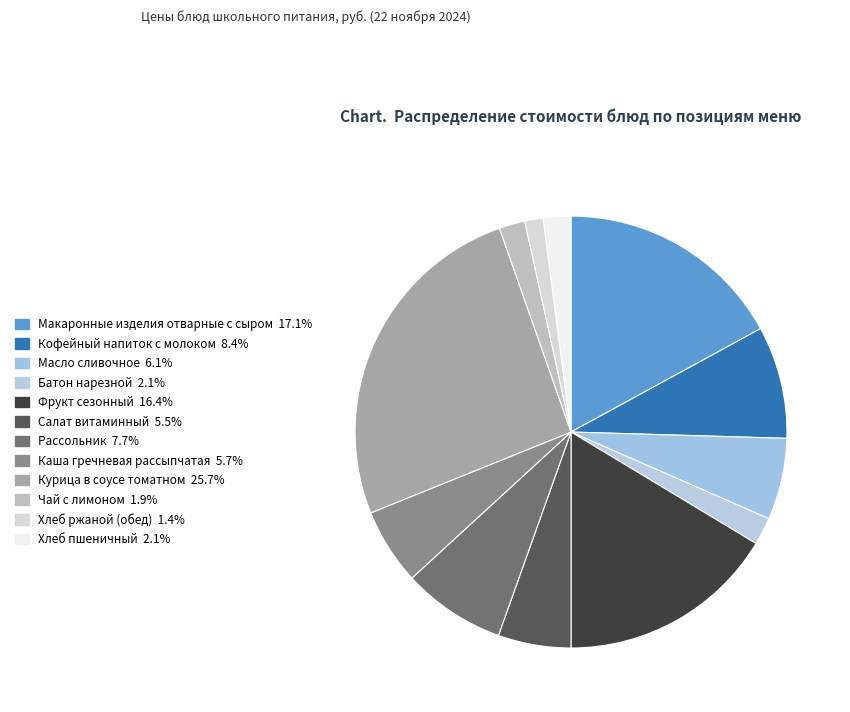

Rank the categories by value from highest to lowest.

Курица в соусе томатном, Макаронные изделия отварные с сыром, Фрукт сезонный, Кофейный напиток с молоком, Рассольник, Масло сливочное, Каша гречневая рассыпчатая, Салат витаминный, Батон нарезной, Хлеб пшеничный, Чай с лимоном, Хлеб ржаной (обед)